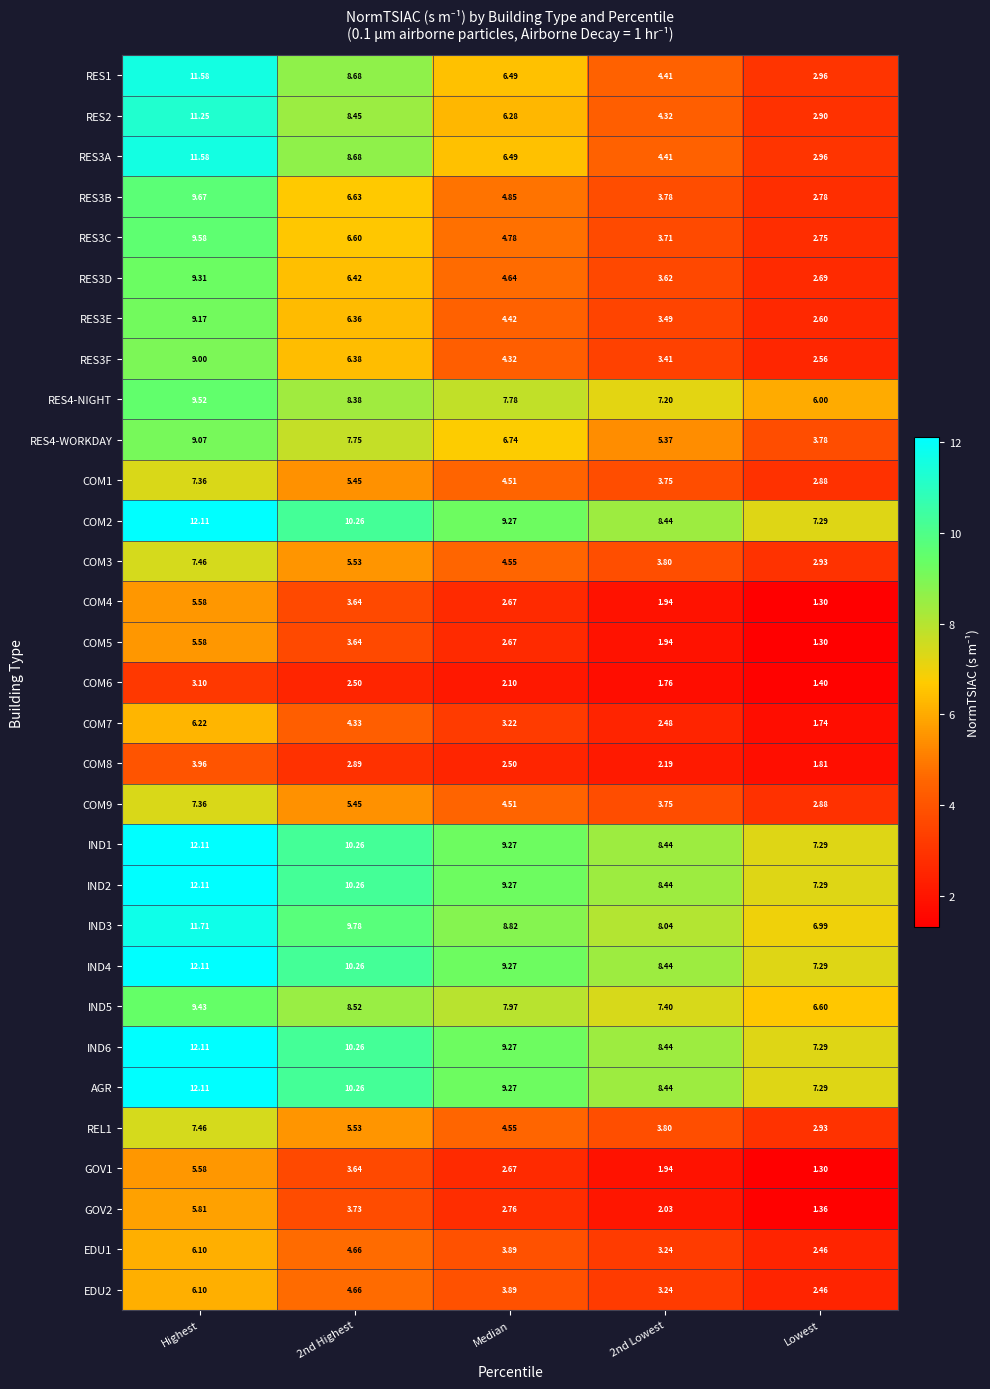

At which category does the chart reach its peak across all series?

Highest